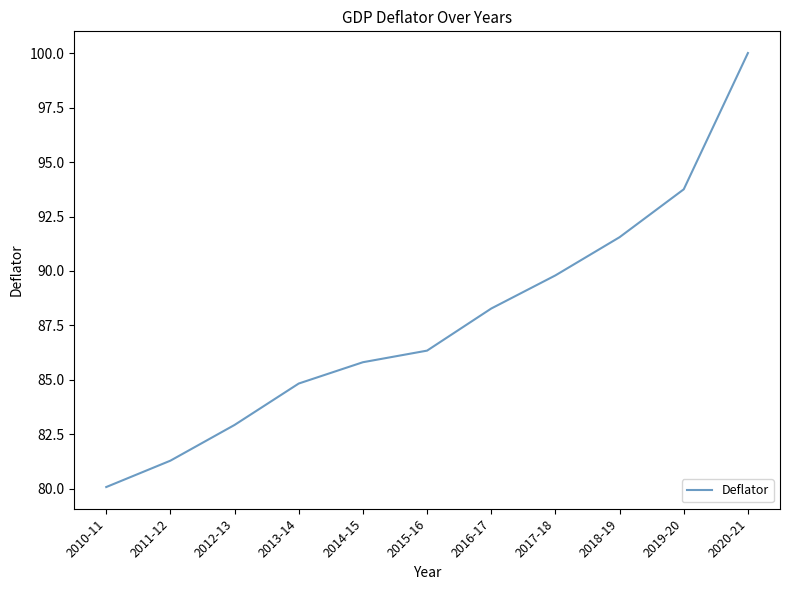

Rank the categories by value from highest to lowest.

2020-21, 2019-20, 2018-19, 2017-18, 2016-17, 2015-16, 2014-15, 2013-14, 2012-13, 2011-12, 2010-11